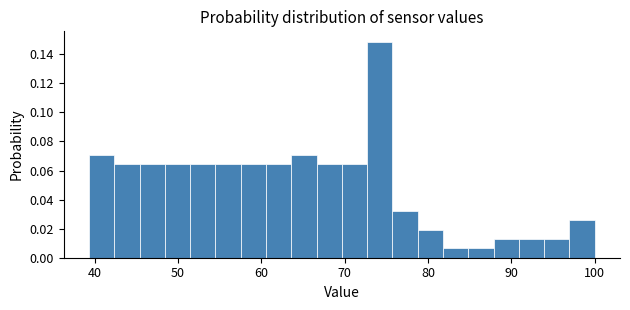

Around what value on the x-axis is the tallest bar? Give the approximate position of its centre, as read against the axis.

74